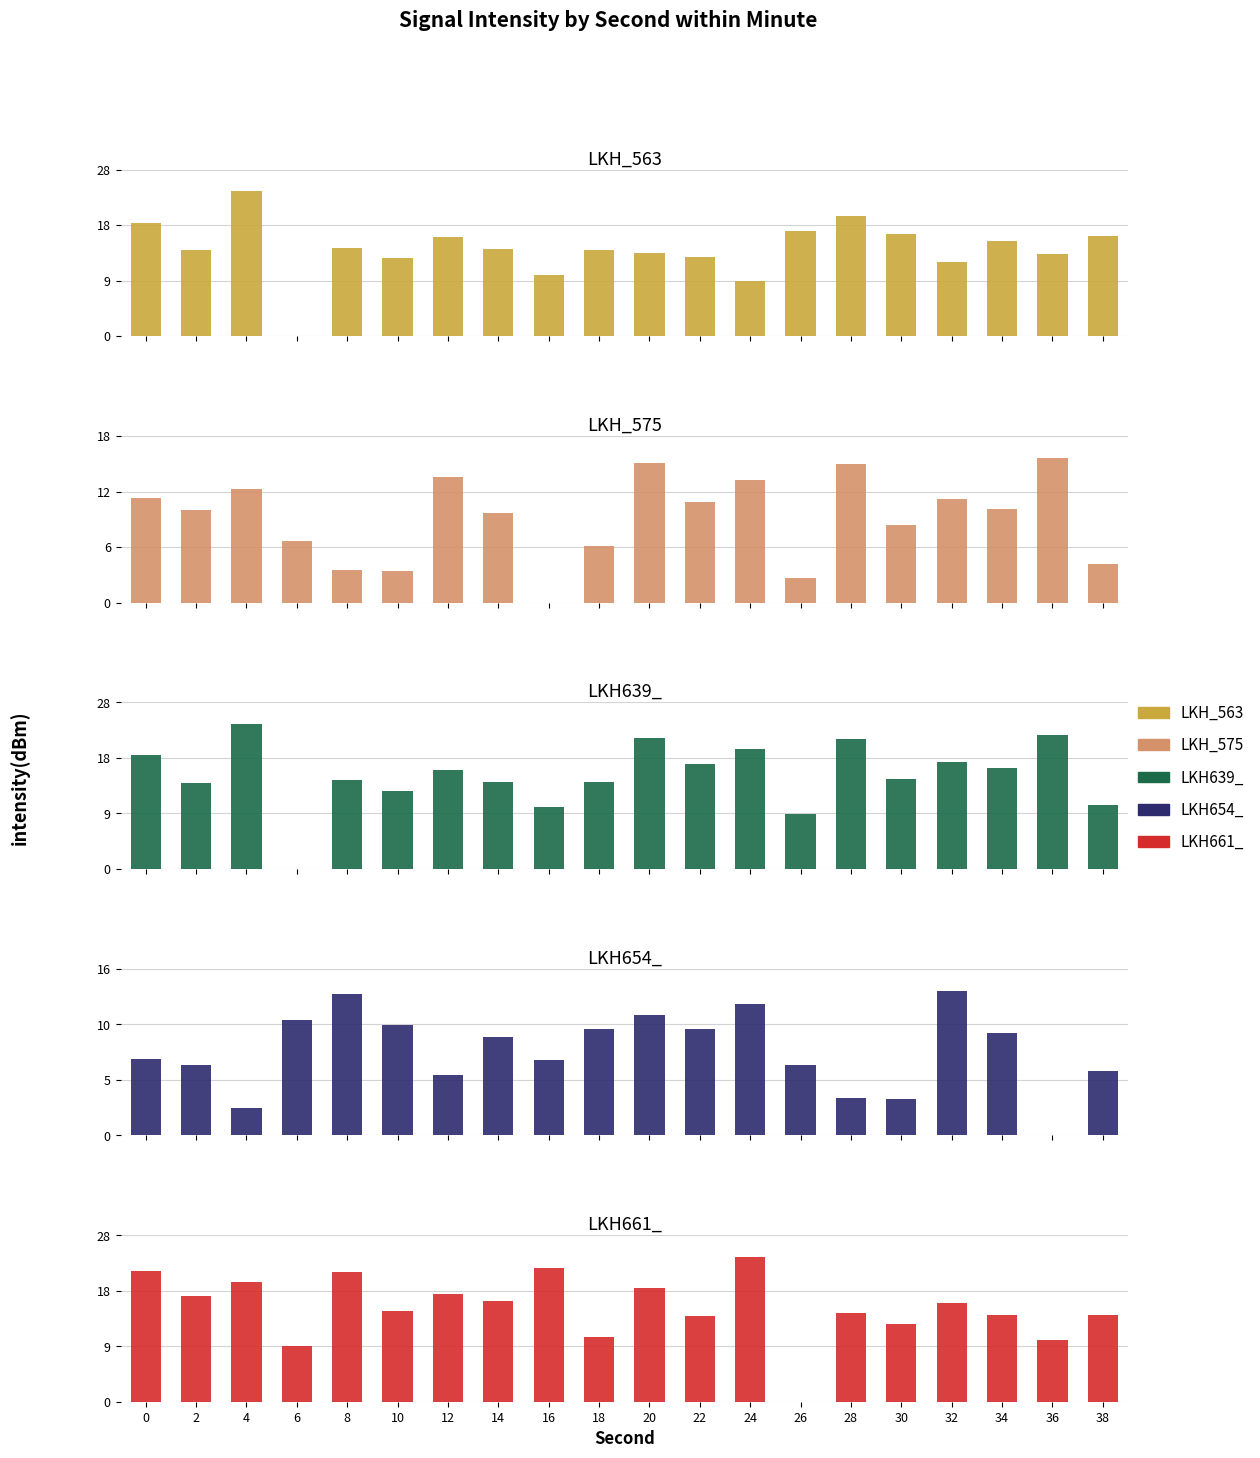

Between 34 and 38, which is larger?

38